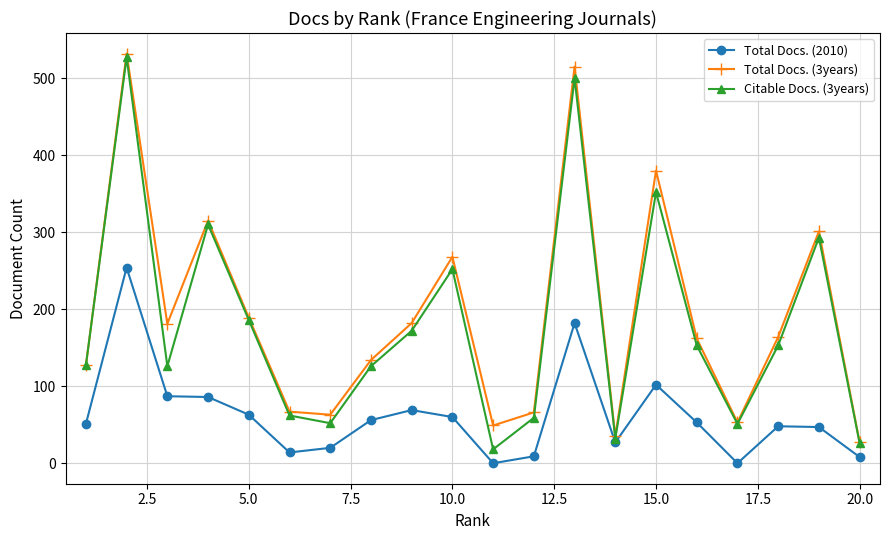

What is the greatest value displayed?

532